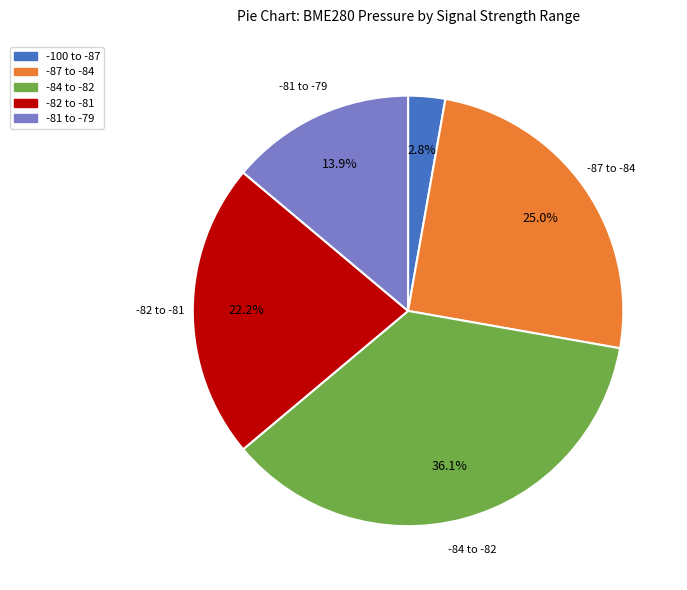

Is there a majority slice in this chart?

No